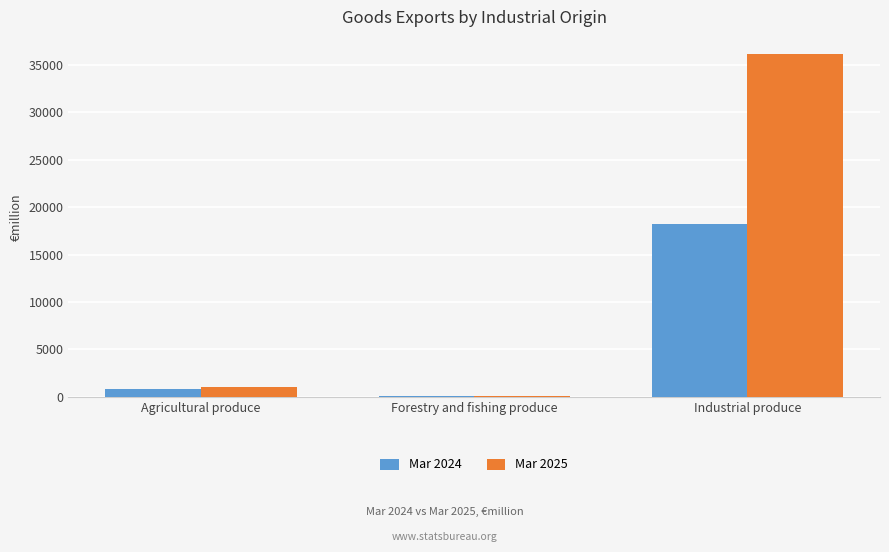

The value of Mar 2024 at Industrial produce is 18249.3. True or false?

True